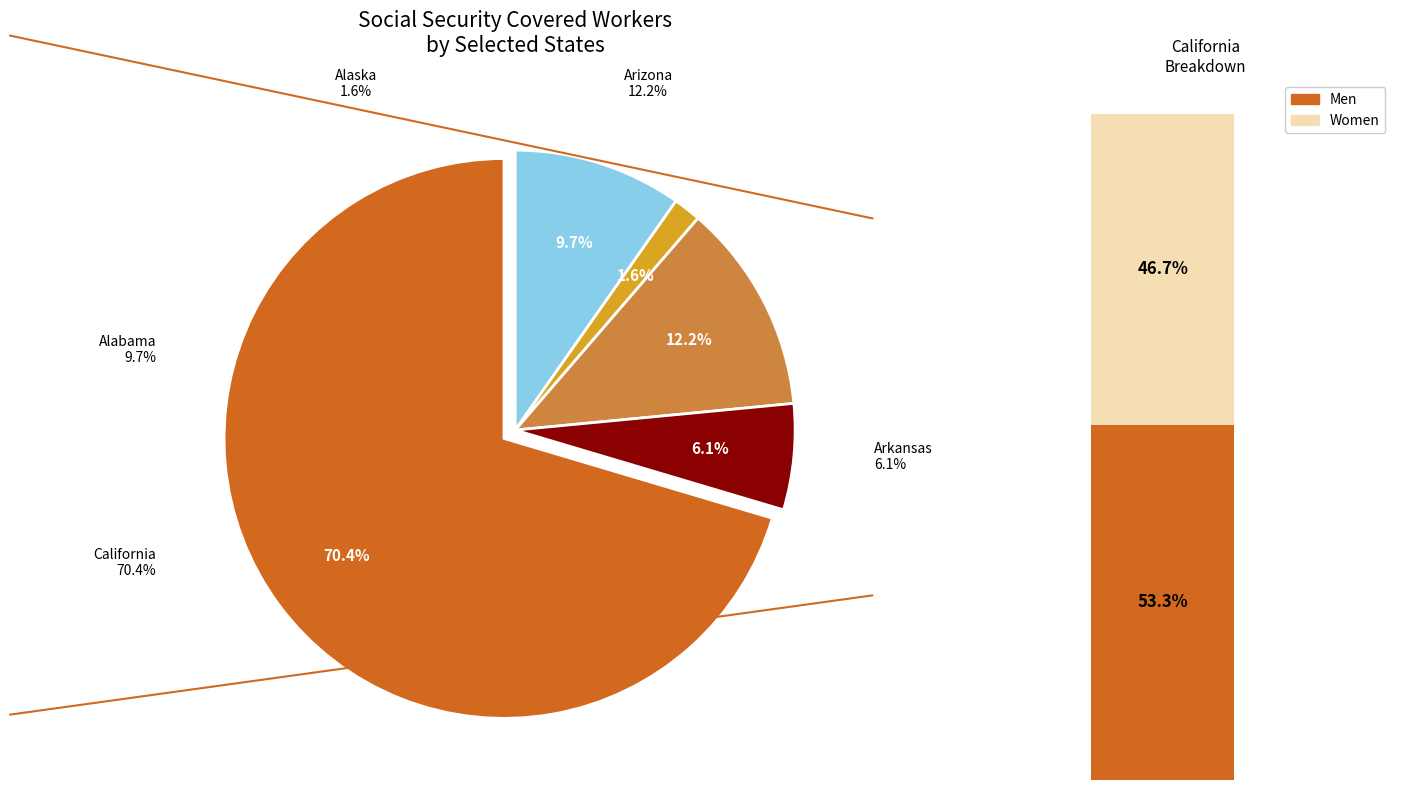

What is the largest slice in the pie chart?

California